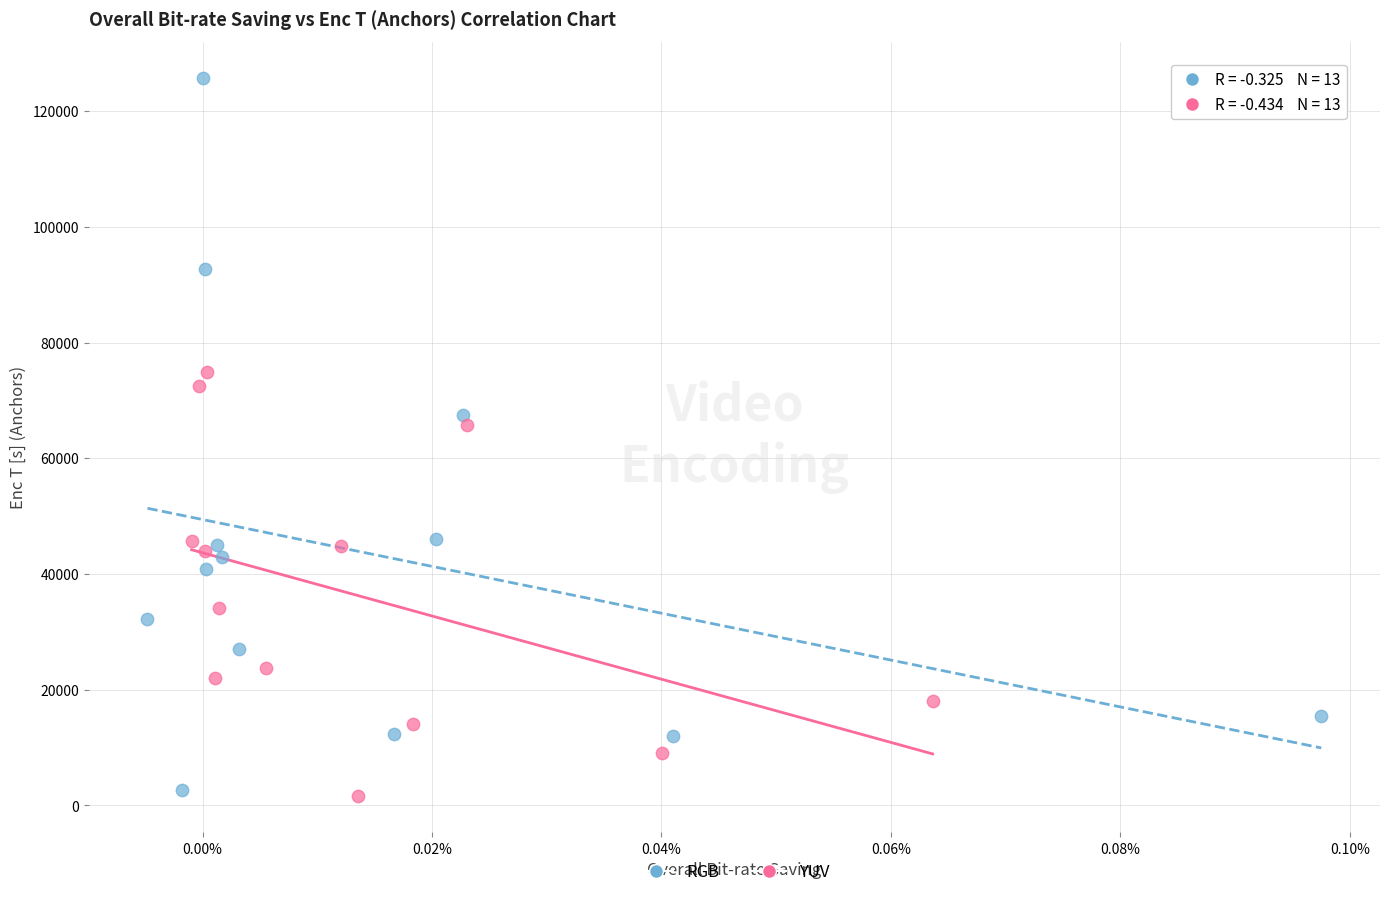

What are all the series names shown in the legend?

RGB, YUV